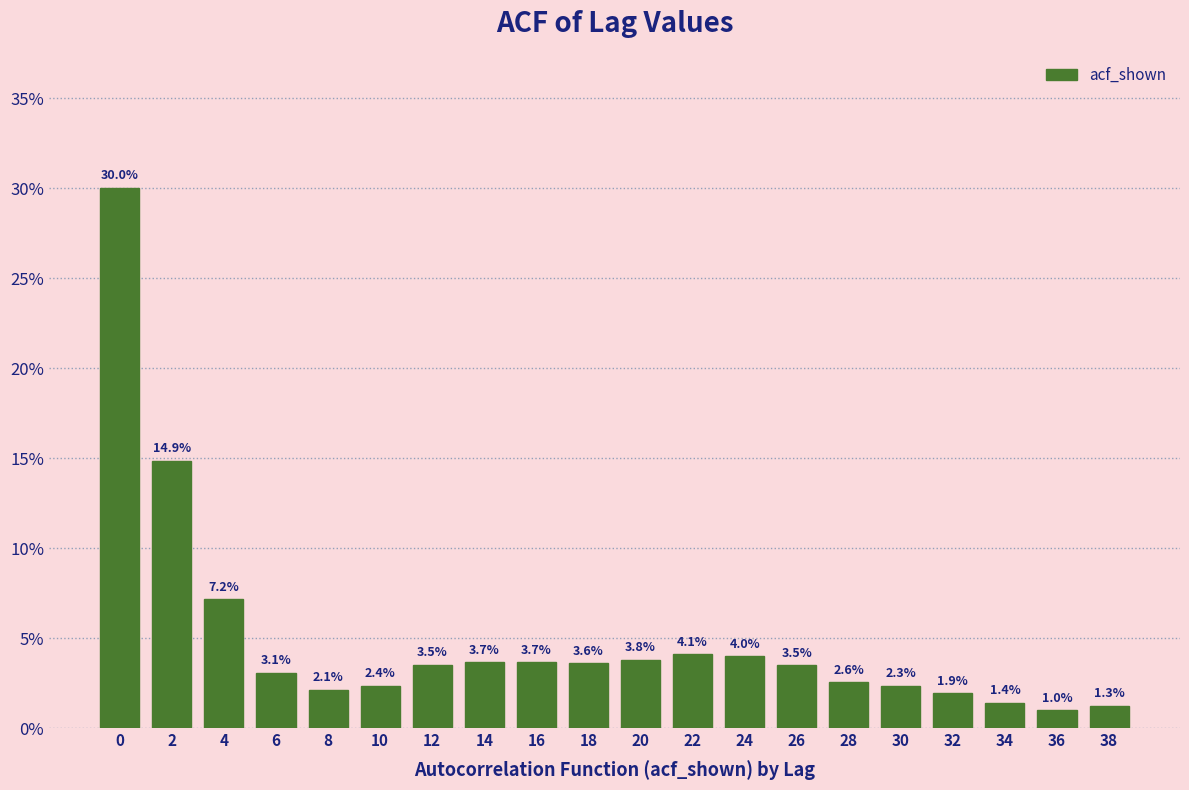

Reading left to right, extract all data points from this chart.

30.0	14.9	7.2	3.1	2.1	2.4	3.5	3.7	3.7	3.6	3.8	4.1	4.0	3.5	2.6	2.3	1.9	1.4	1.0	1.3